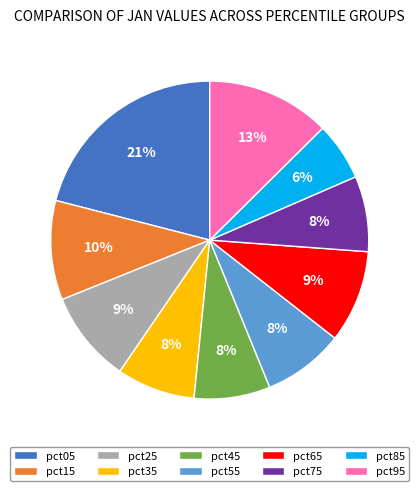

Is pct05 the majority of the pie?

No